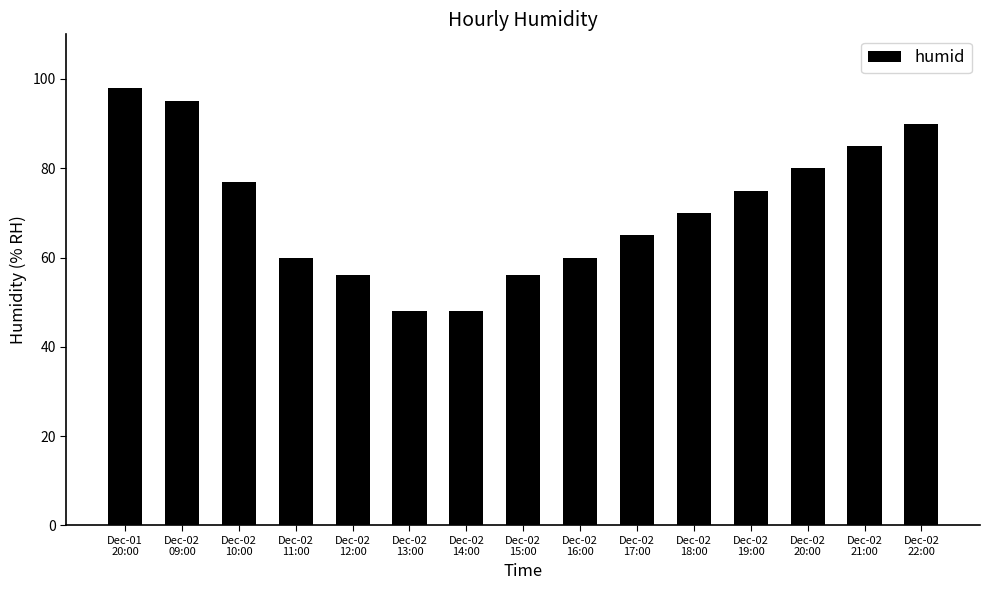

What is the minimum value shown in the chart?

48